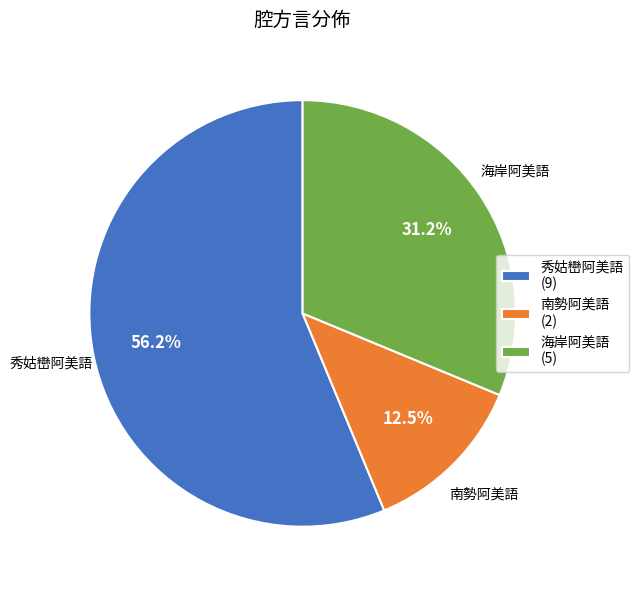

The 海岸阿美語 slice represents 45% of the pie. True or false?

False